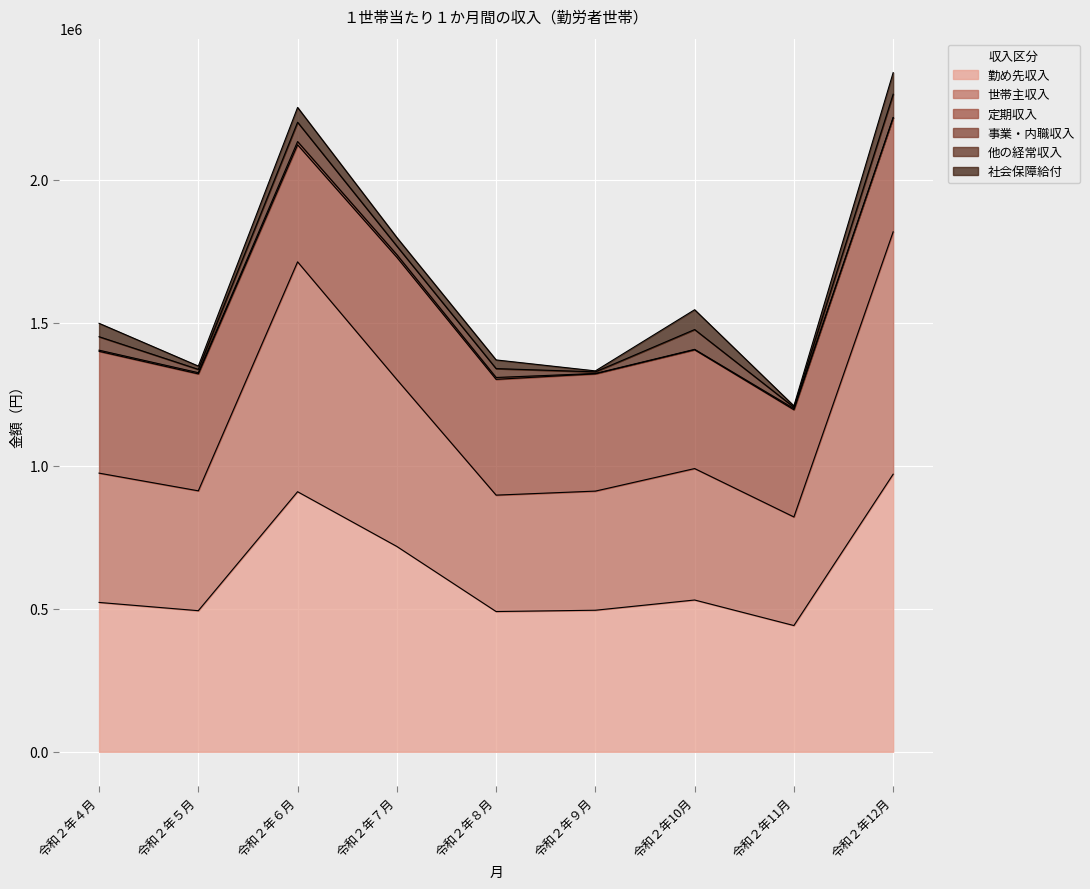

True or false: 事業・内職収入 and 定期収入 intersect in this chart.

False